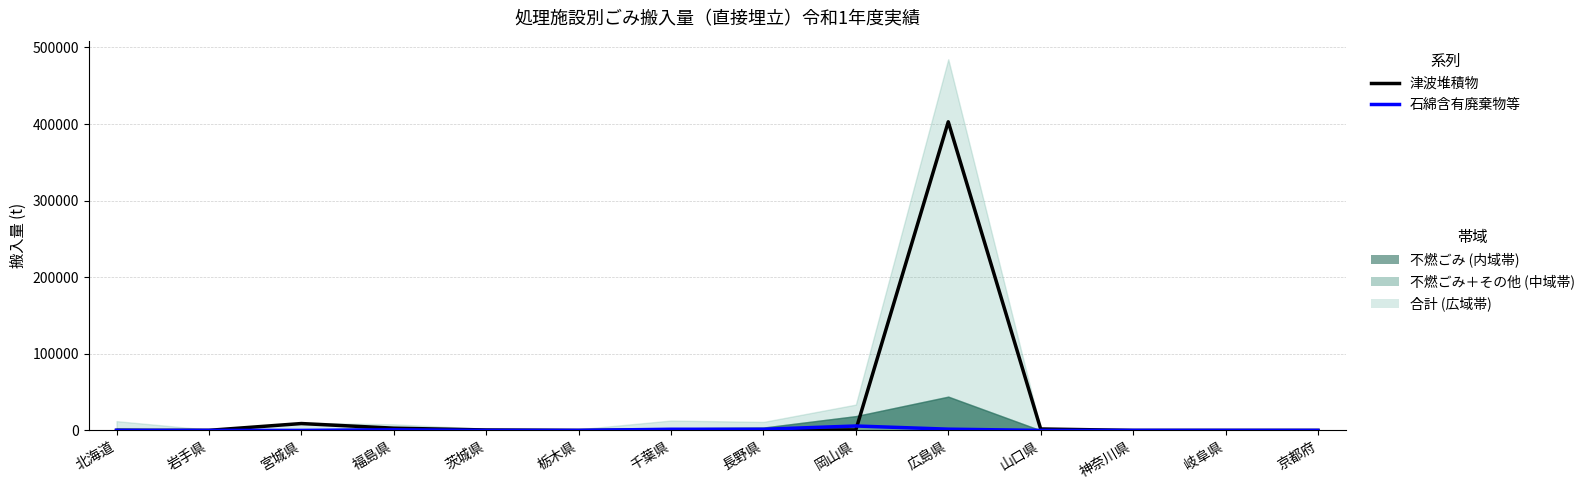

Is it true that 石綿含有廃棄物等 equals 0 at 京都府?

True